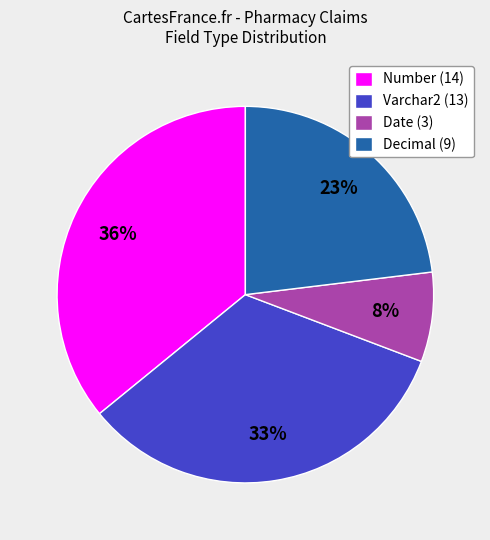

Combined, do Number (14) and Varchar2 (13) account for over 50%?

Yes